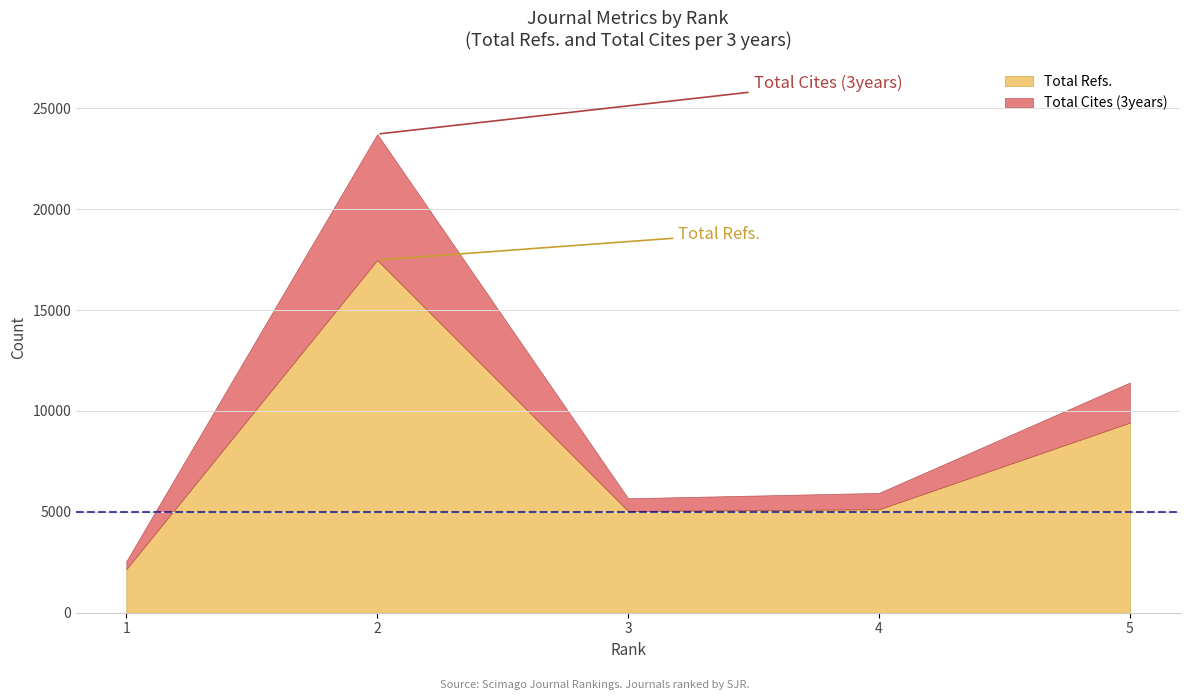

What is the sum of all Total Cites (3years) values?

10066